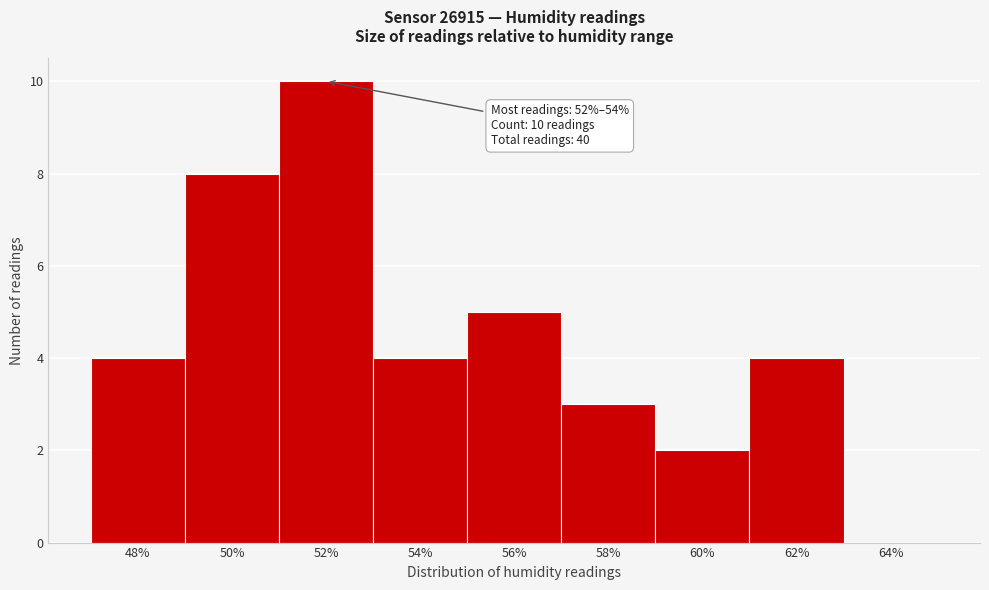

Reading right to left, transcribe all the data shown in this chart.

64%=0	62%=4	60%=2	58%=3	56%=5	54%=4	52%=10	50%=8	48%=4